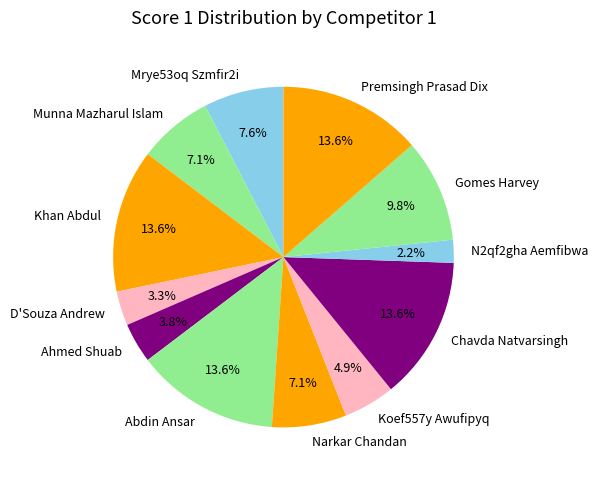

Count the number of slices in the pie.

12